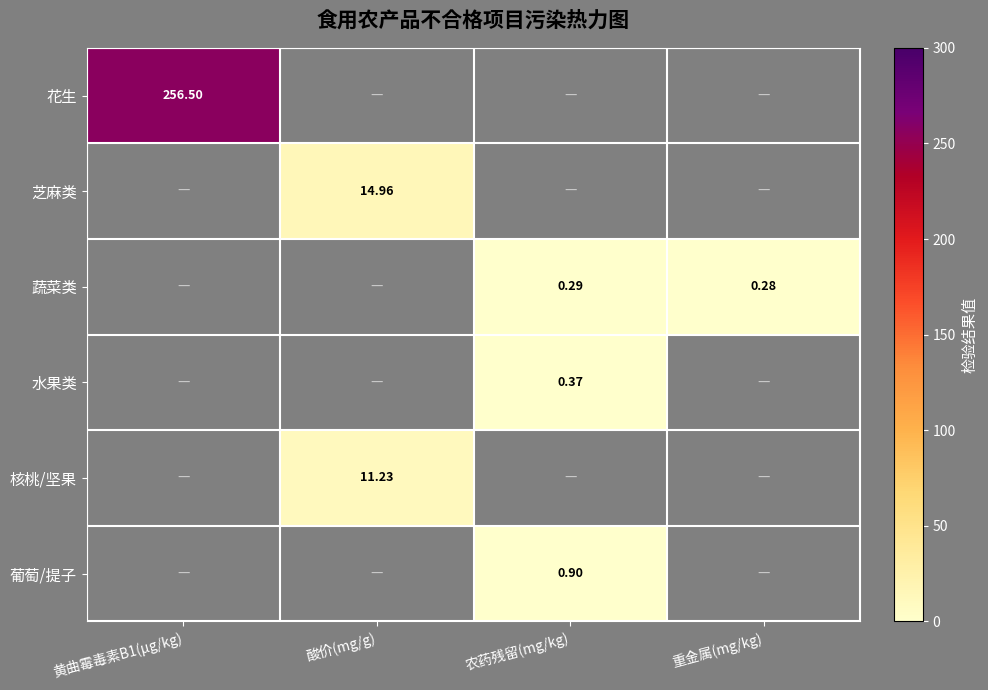

How many distinct data groups are displayed?

6